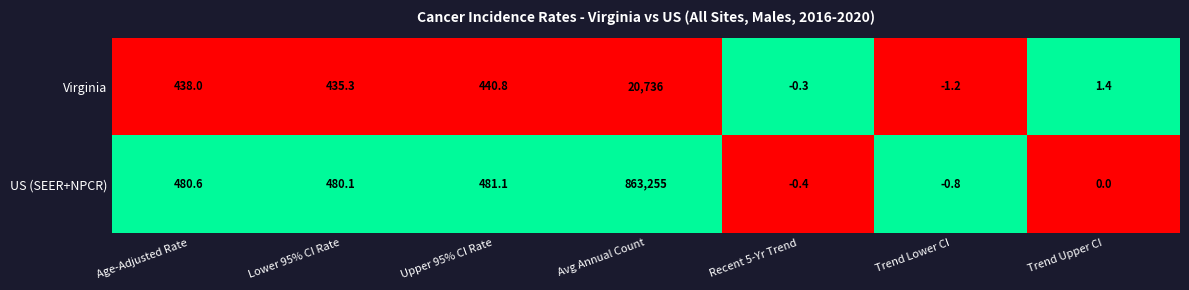

At which category is the sum across all series the highest?

Avg Annual Count